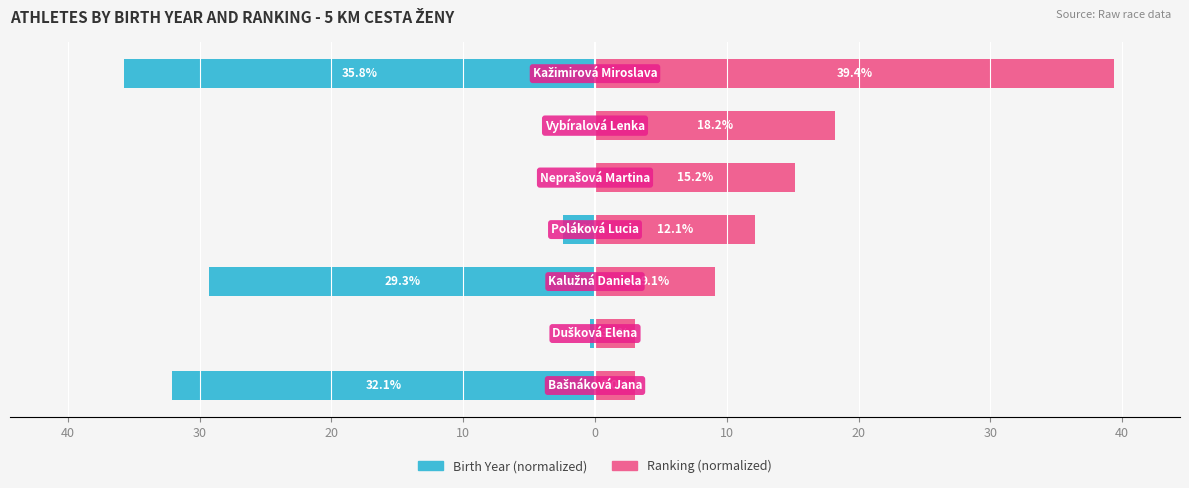

Which series has the largest range (max minus min)?

Ranking (normalized)